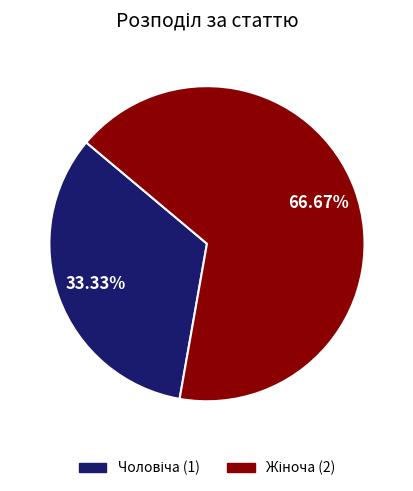

Does any single category account for the majority?

Yes